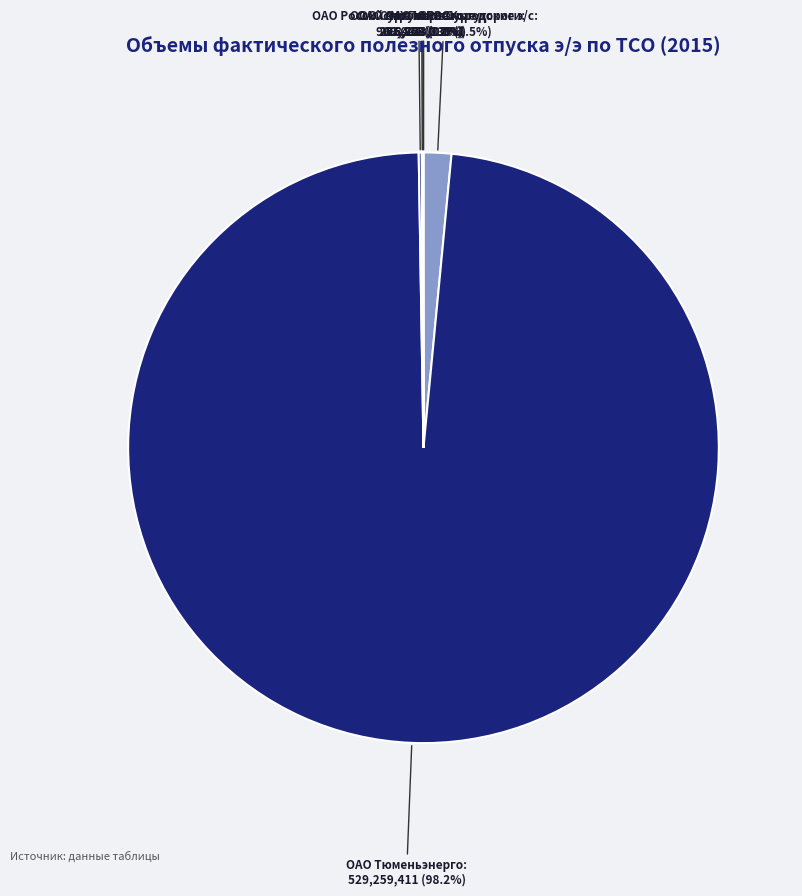

Which slice represents more than half of the pie?

ОАО Тюменьэнерго